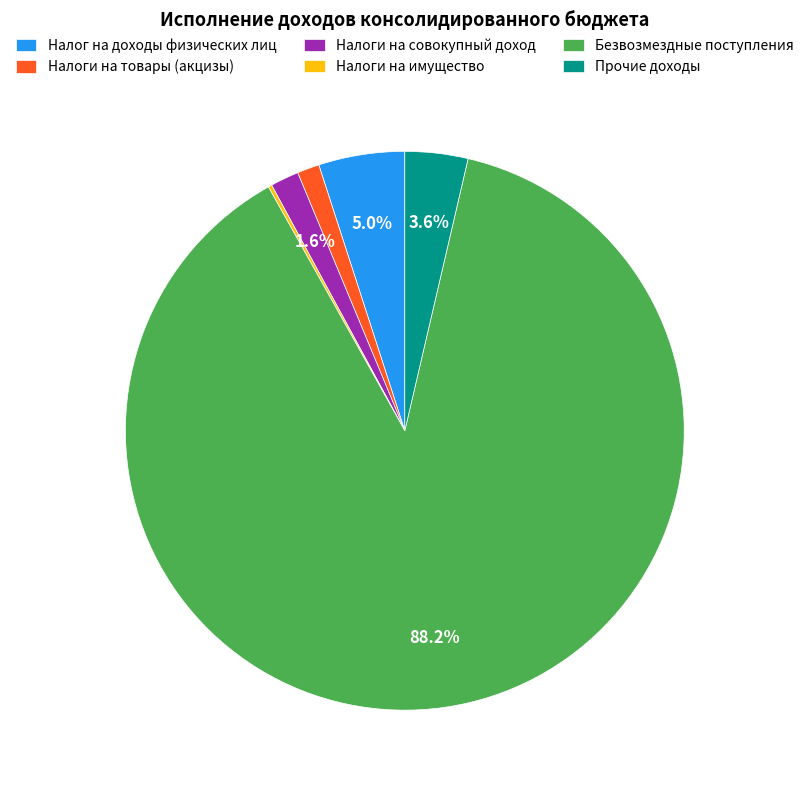

What is the largest slice in the pie chart?

Безвозмездные поступления